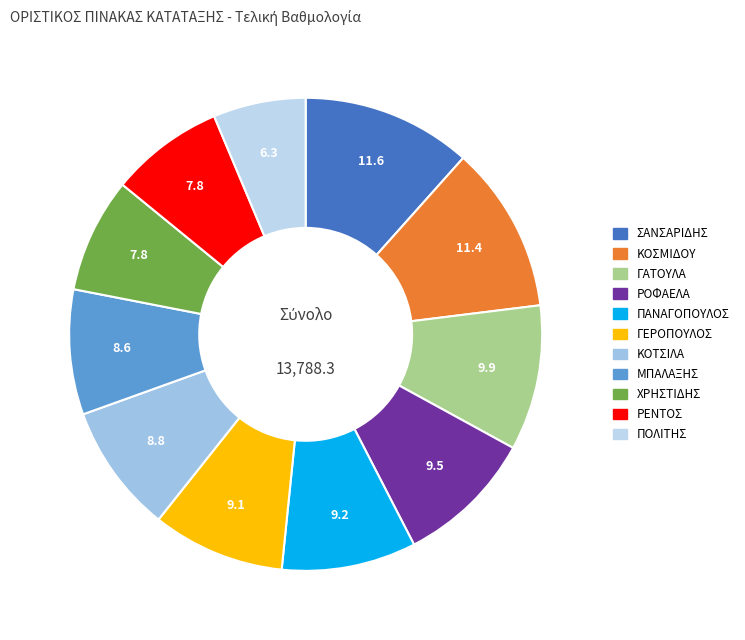

Does ΚΟΣΜΙΔΟΥ account for over 50% of the chart?

No